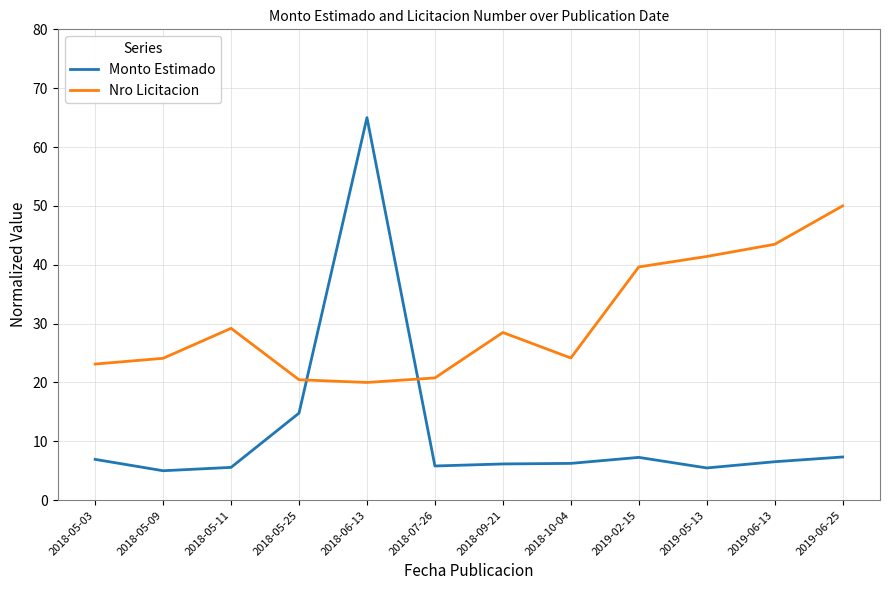

Which series has the largest total across all categories?

Nro Licitacion